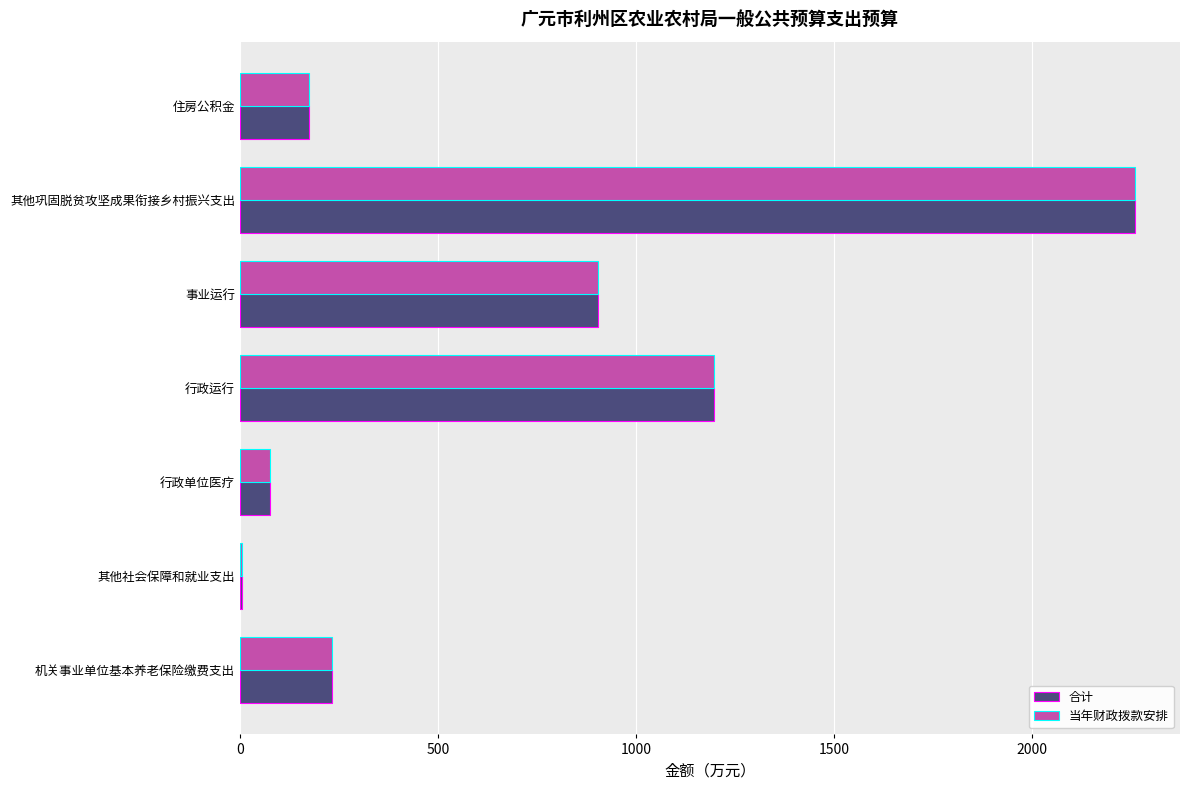

How many data points in 合计 are above 232?

4